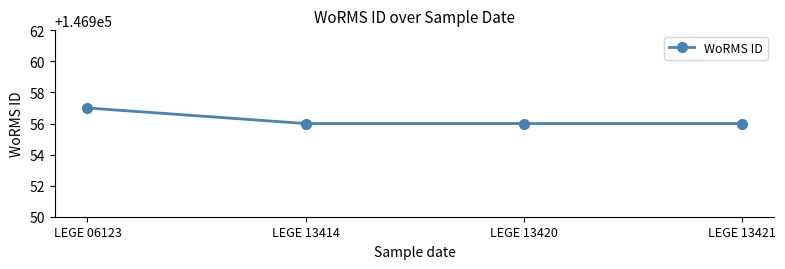

True or false: there are more than 1 points higher than both neighbors.

False